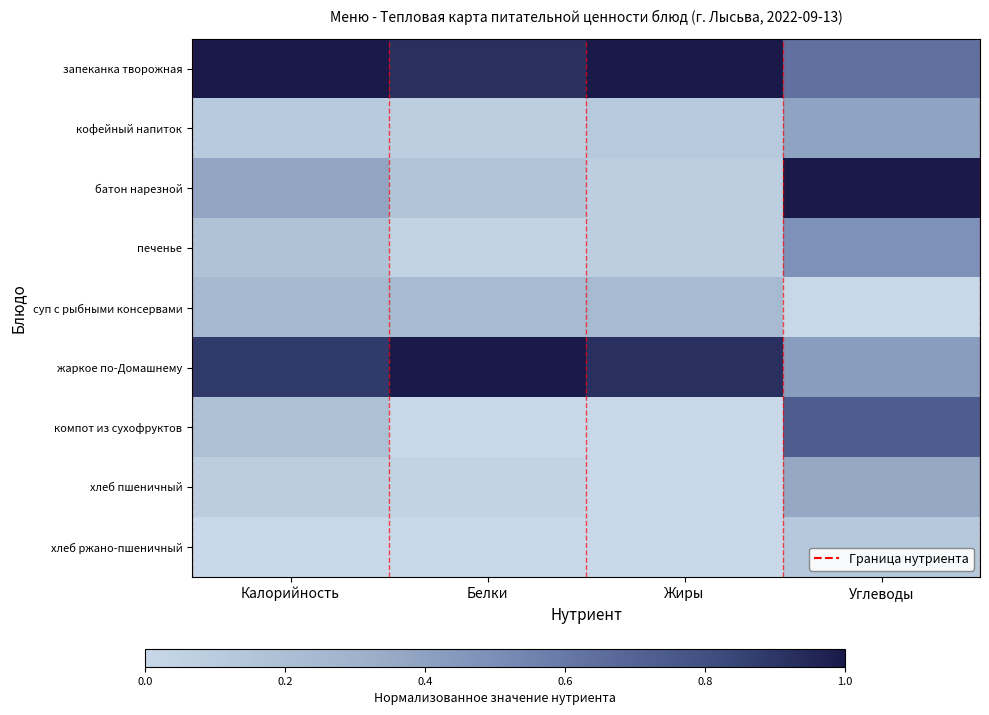

Which has a higher value, Белки or Углеводы?

Белки